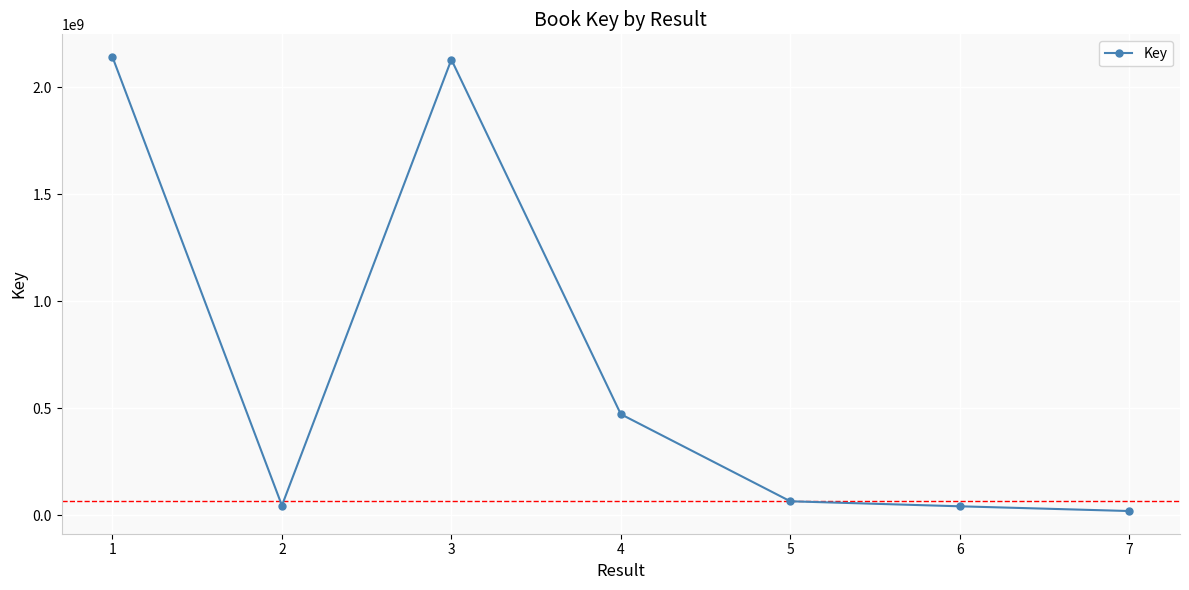

Count the number of categories in the chart.

7